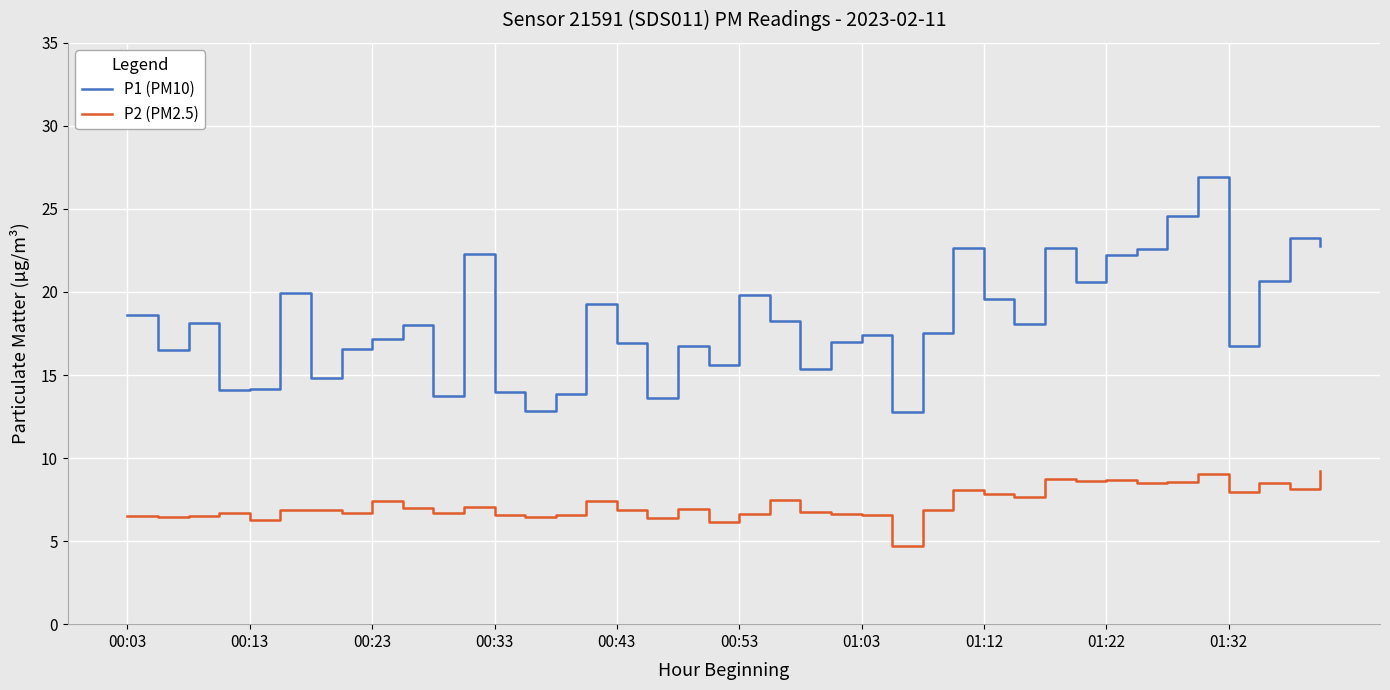

True or false: P2 (PM2.5) and P1 (PM10) intersect in this chart.

False